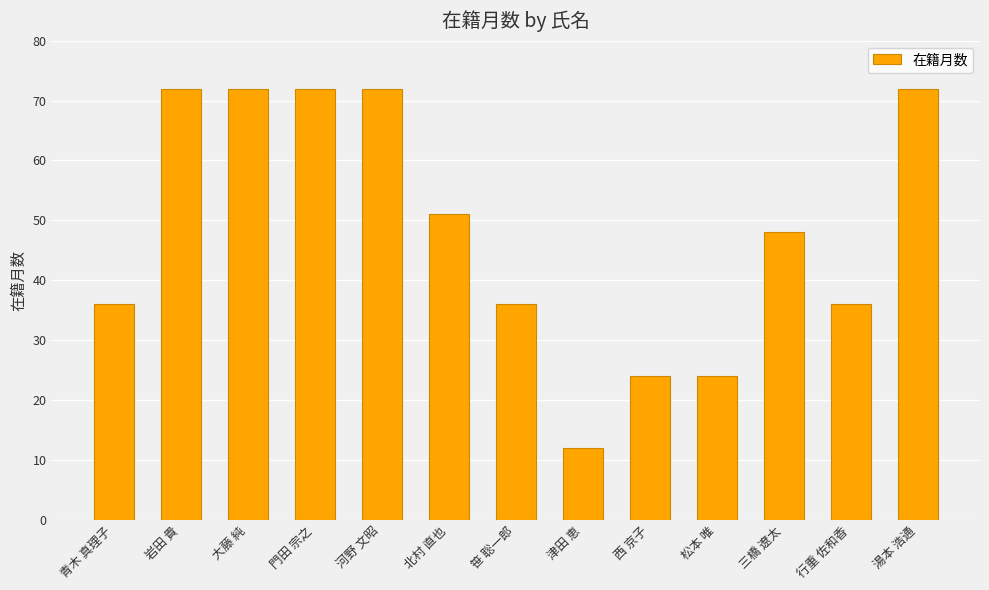

What is the sum of the values at 行重 佐和香 and 松本 唯?

60